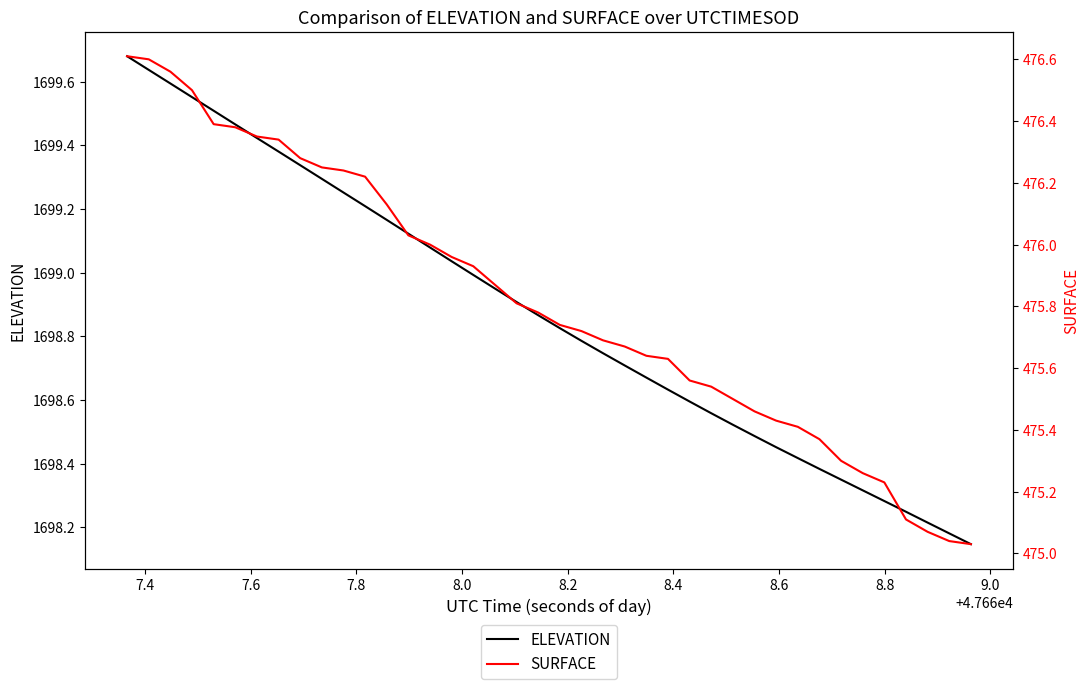

Which series has the largest range (max minus min)?

SURFACE